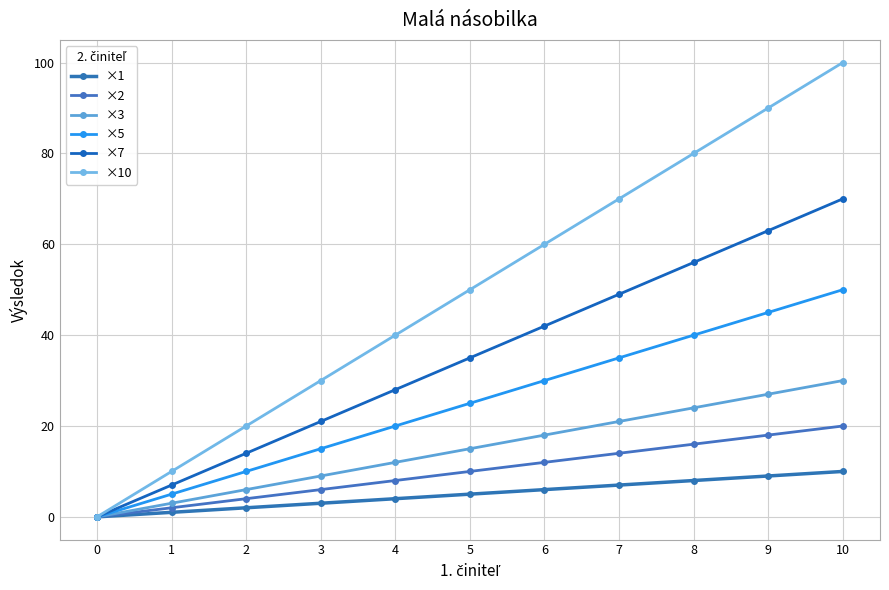

True or false: ×1 and ×3 intersect in this chart.

False